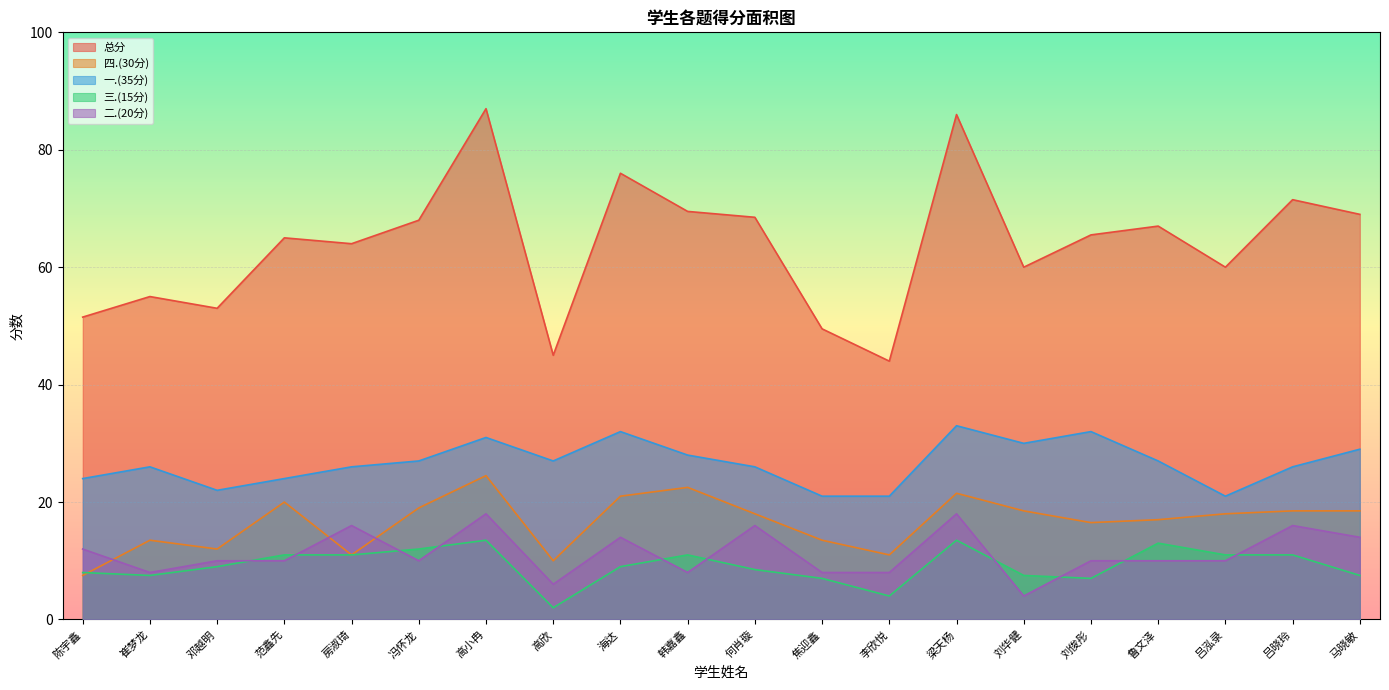

What is the difference between the 二.(20分) values at 马晓敏 and 焦迎鑫?

6.0